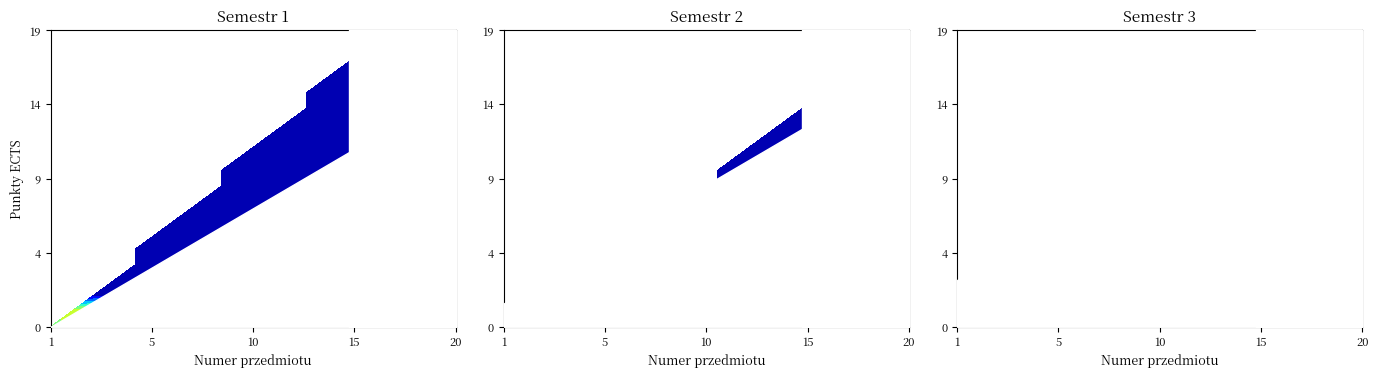

Which label corresponds to the smallest value in the chart?

8